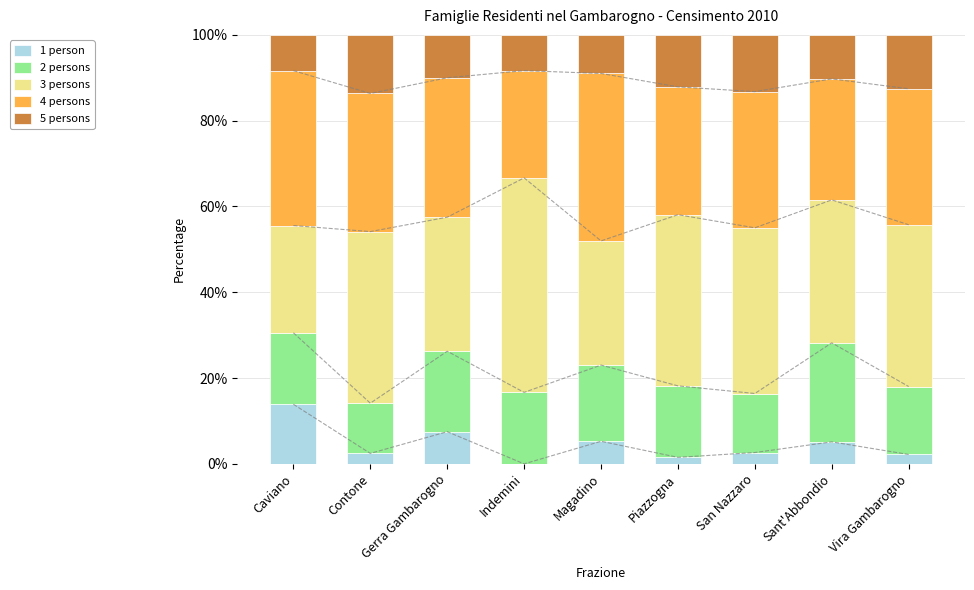

The value of 2 persons at Caviano is 16.7. True or false?

True